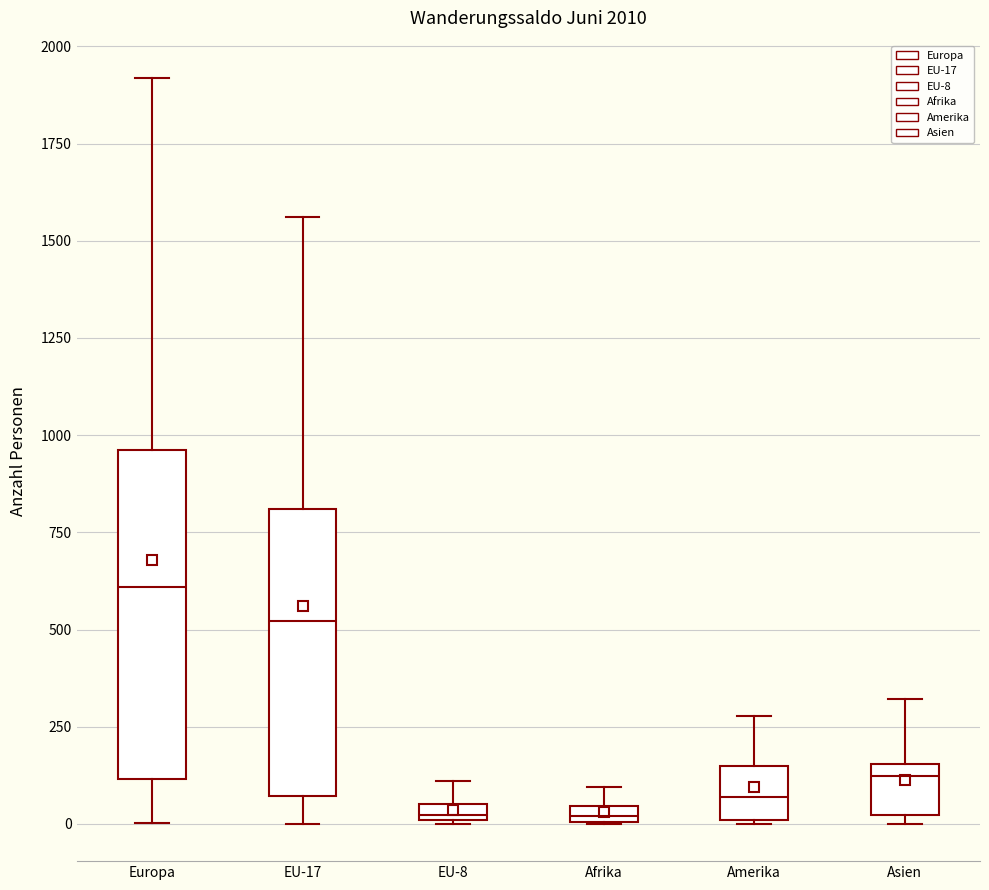

Which box is the tallest, from its lower edge to its upper edge?

Europa